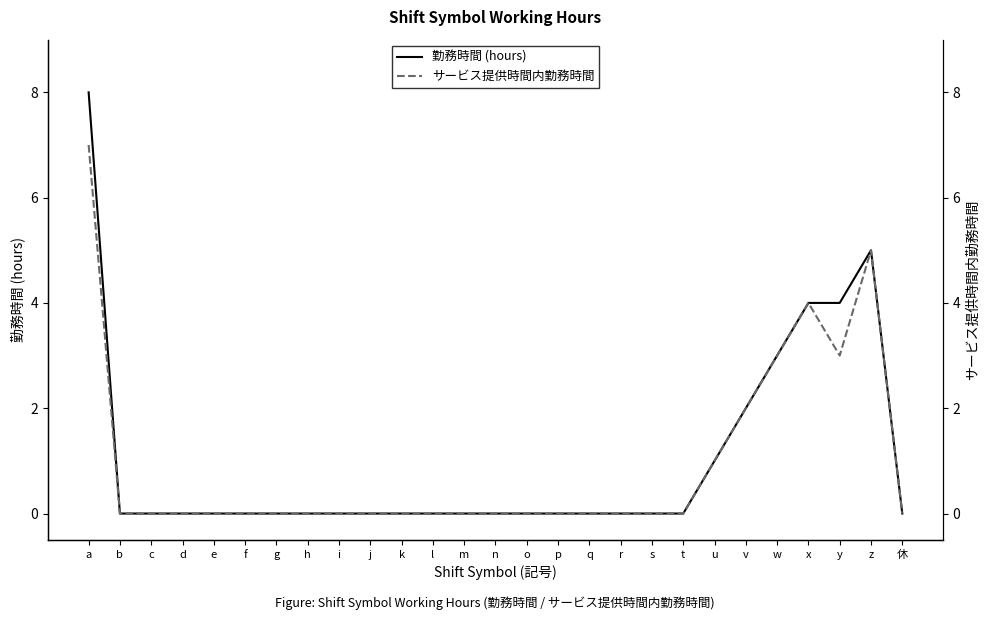

Which label corresponds to the smallest value in the chart?

b